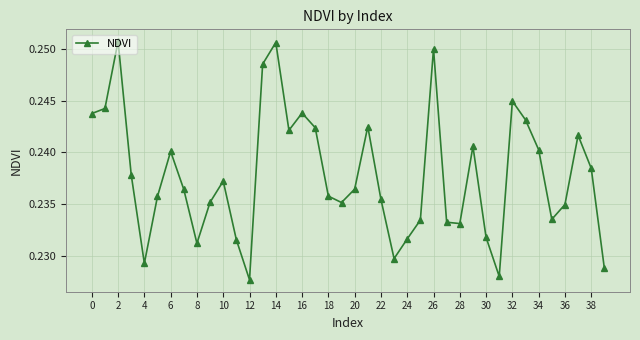

Count the values in the range 0 to 1.

40